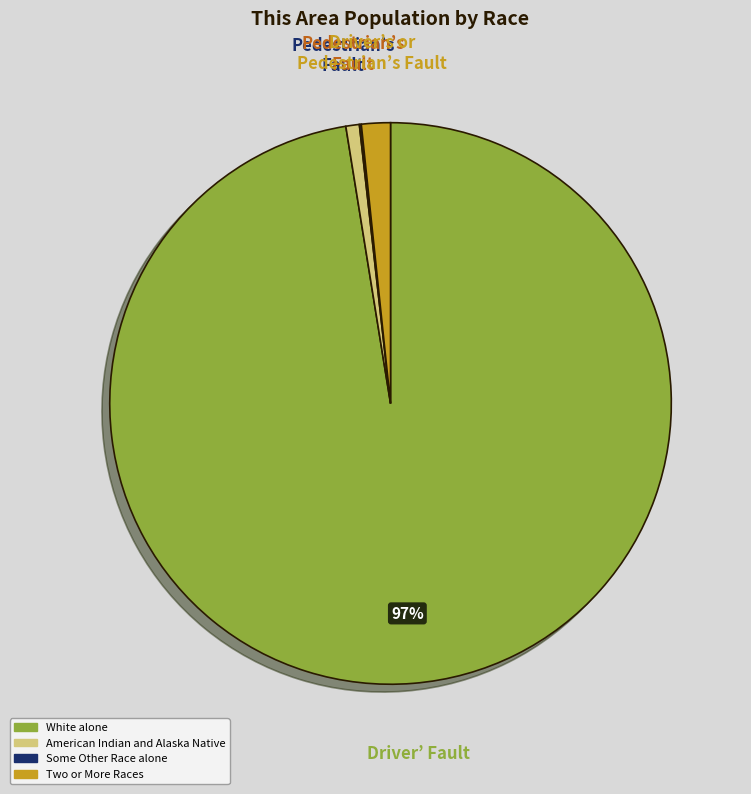

Is there any slice that represents more than half of the pie?

Yes